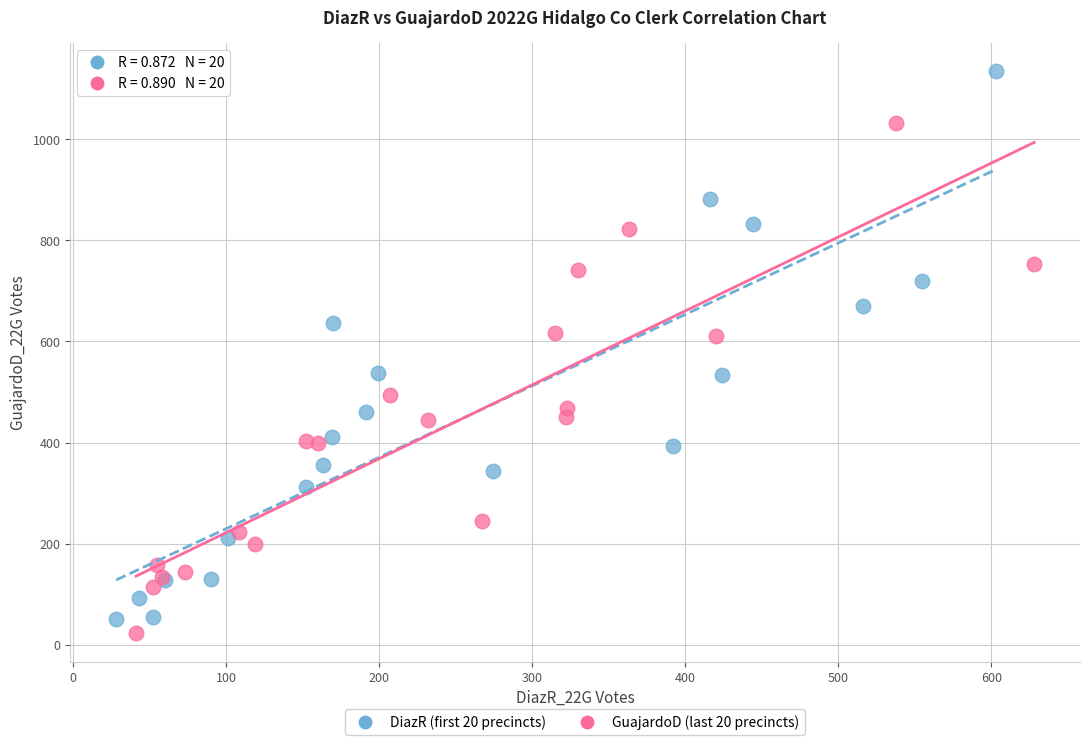

Which series contains the highest Y value?

DiazR (first 20 precincts)